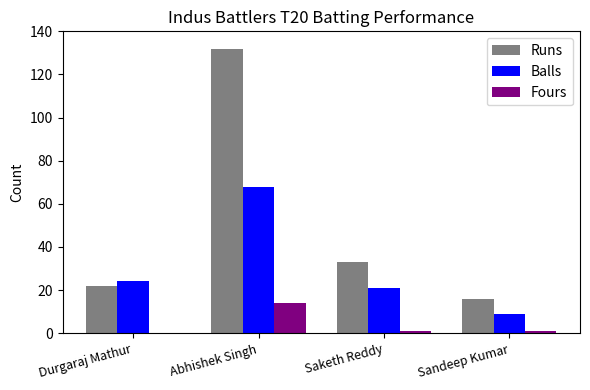

Reading right to left, what are all the values shown in this chart?

Runs: 16	33	132	22
Balls: 9	21	68	24
Fours: 1	1	14	0